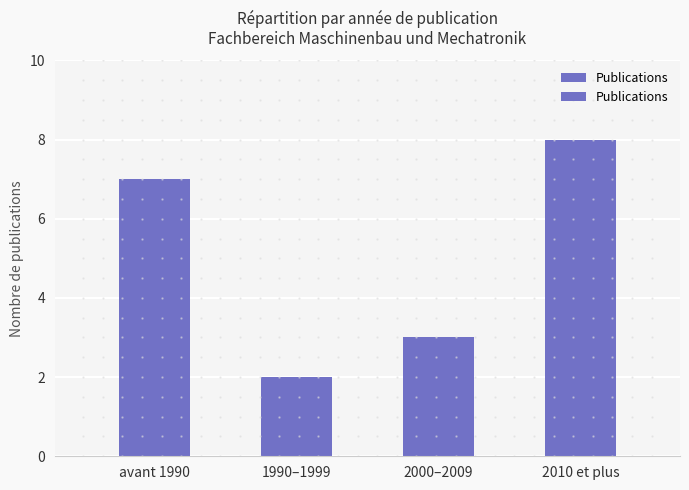

Reading left to right, what are all the values shown in this chart?

7	2	3	8